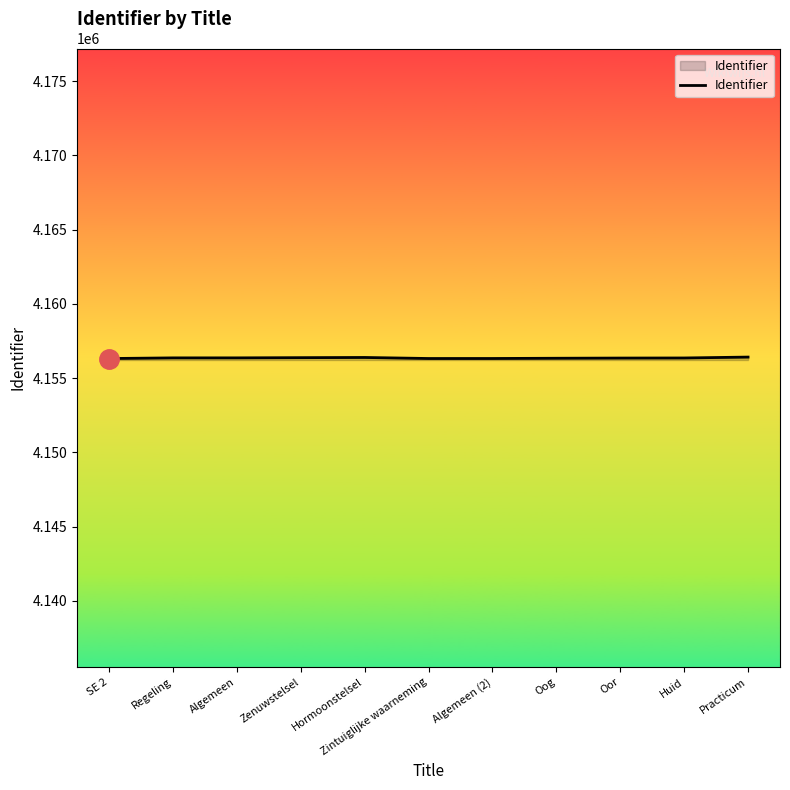

What is the sum of all values?

45719855